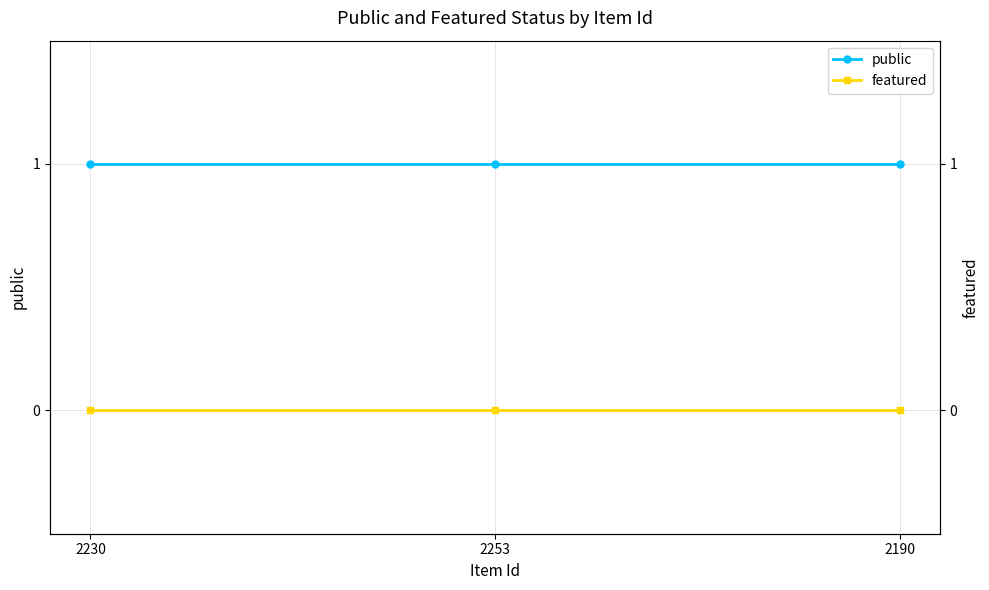

What is the spread (max minus min) of values at 2253?

1